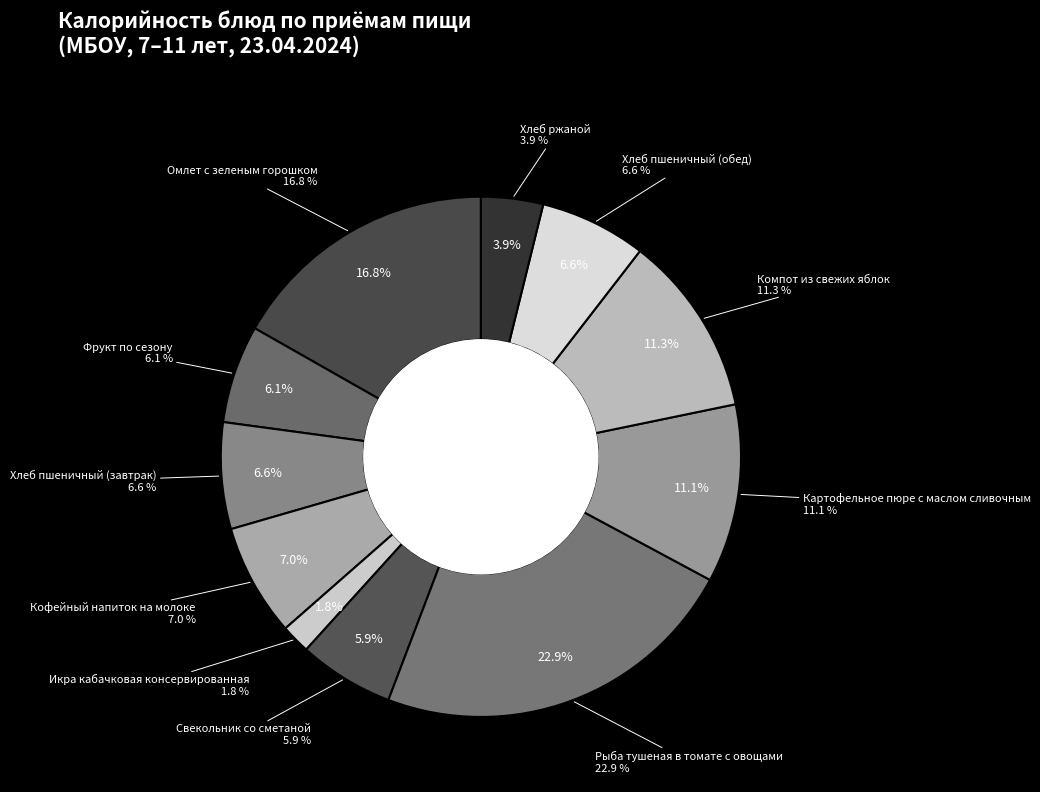

To the nearest percent, what is the difference between the largest and smallest slice percentages?

21%